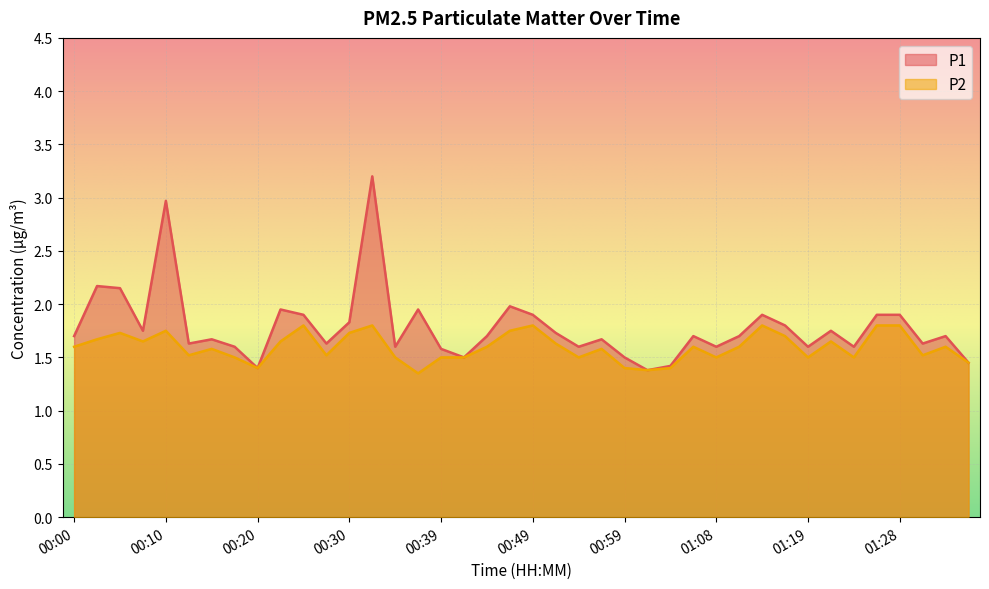

What is the value of the P2 point at the 19th from the left?

1.6